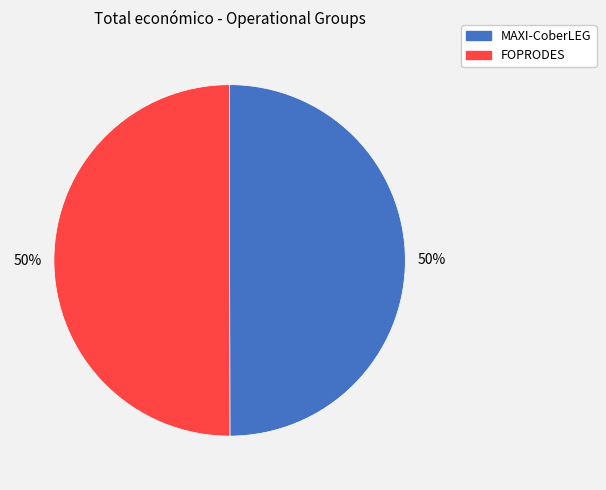

What percentage is the FOPRODES slice, to the nearest percent?

50%